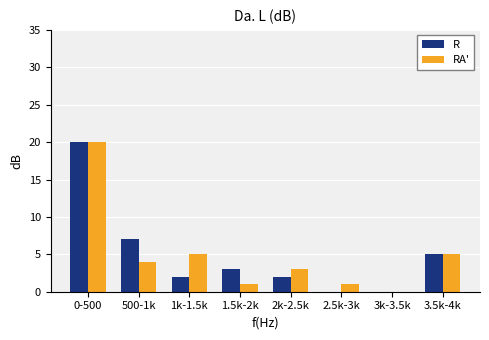

Reading left to right, transcribe all the data shown in this chart.

R: 0-500=20	500-1k=7	1k-1.5k=2	1.5k-2k=3	2k-2.5k=2	2.5k-3k=0	3k-3.5k=0	3.5k-4k=5
RA': 0-500=20	500-1k=4	1k-1.5k=5	1.5k-2k=1	2k-2.5k=3	2.5k-3k=1	3k-3.5k=0	3.5k-4k=5